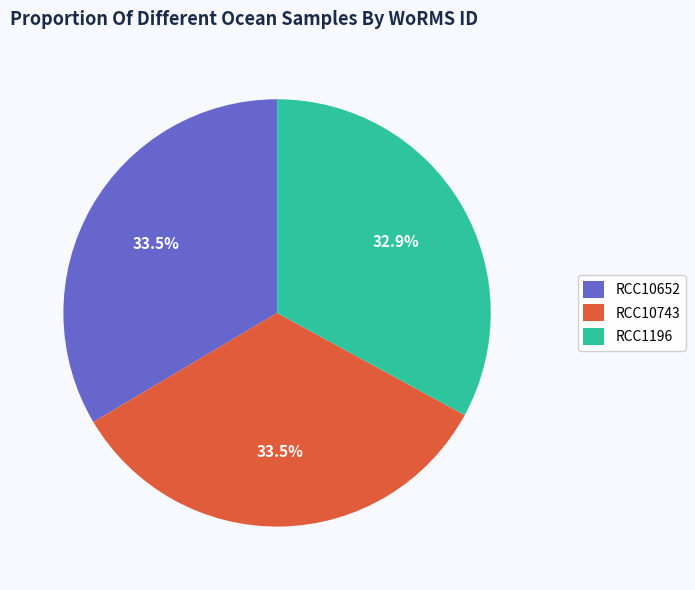

True or false: RCC1196 accounts for 26% of the total.

False